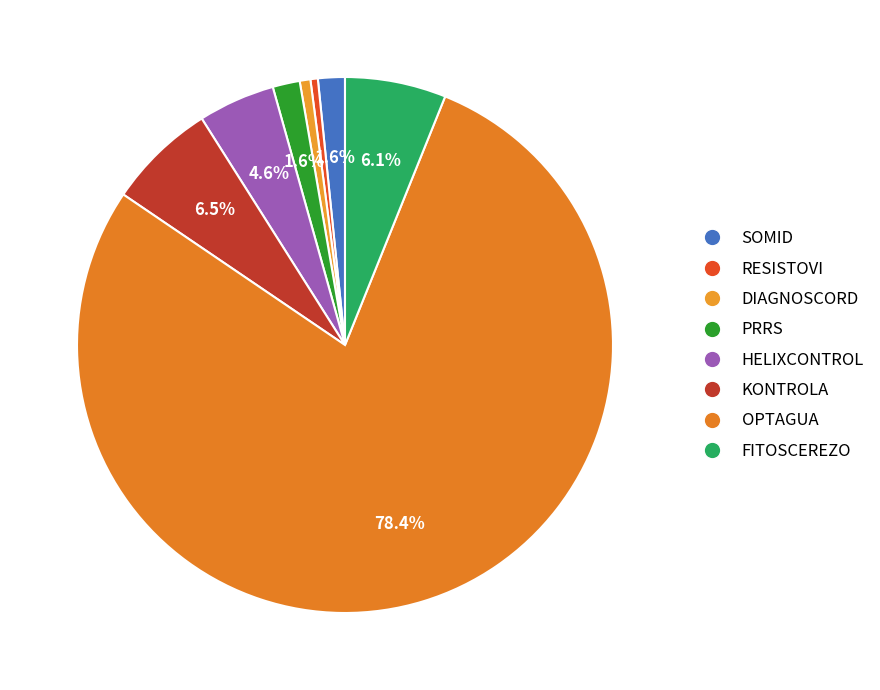

What portion of the pie excludes OPTAGUA?

21.6%